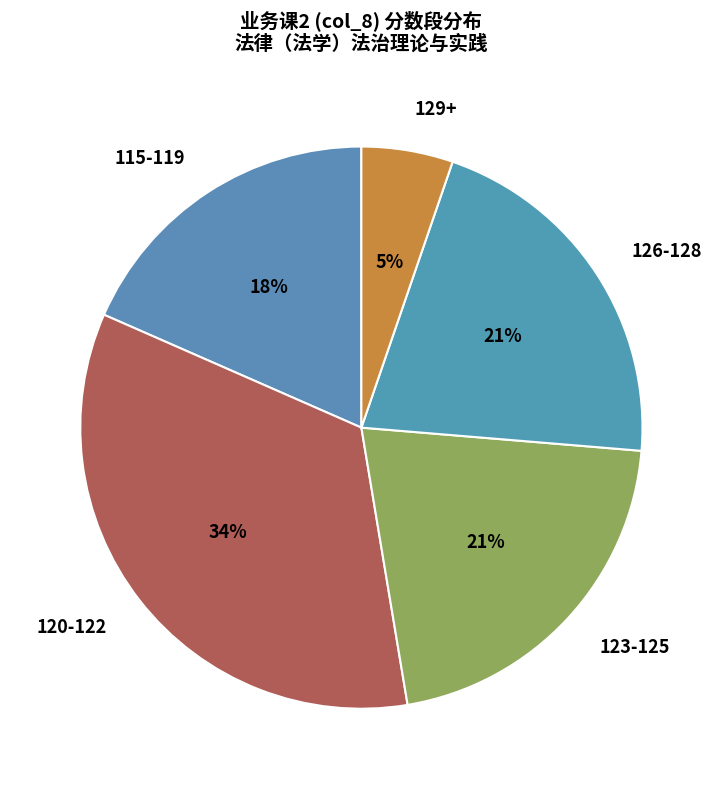

Approximately how many times larger is the value at 120-122 compared to 126-128?

1.6